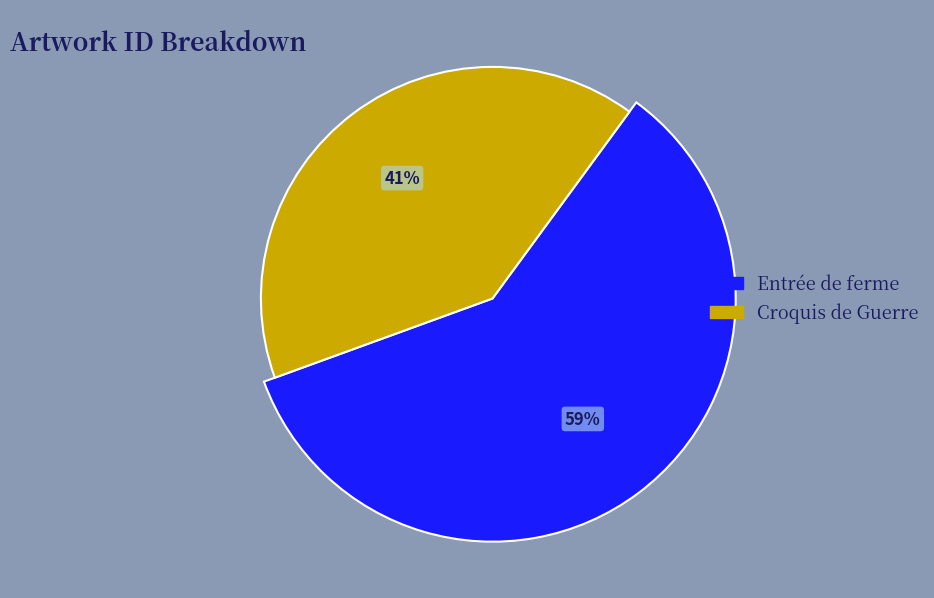

What percentage is the Entrée de ferme slice, to the nearest percent?

59%